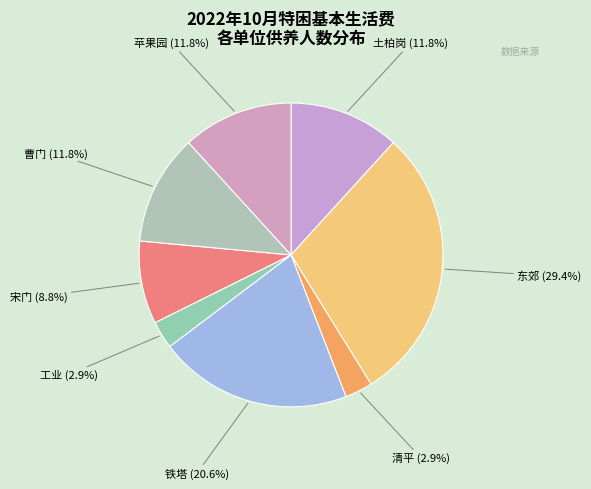

To the nearest percent, what portion does 清平 represent?

3%